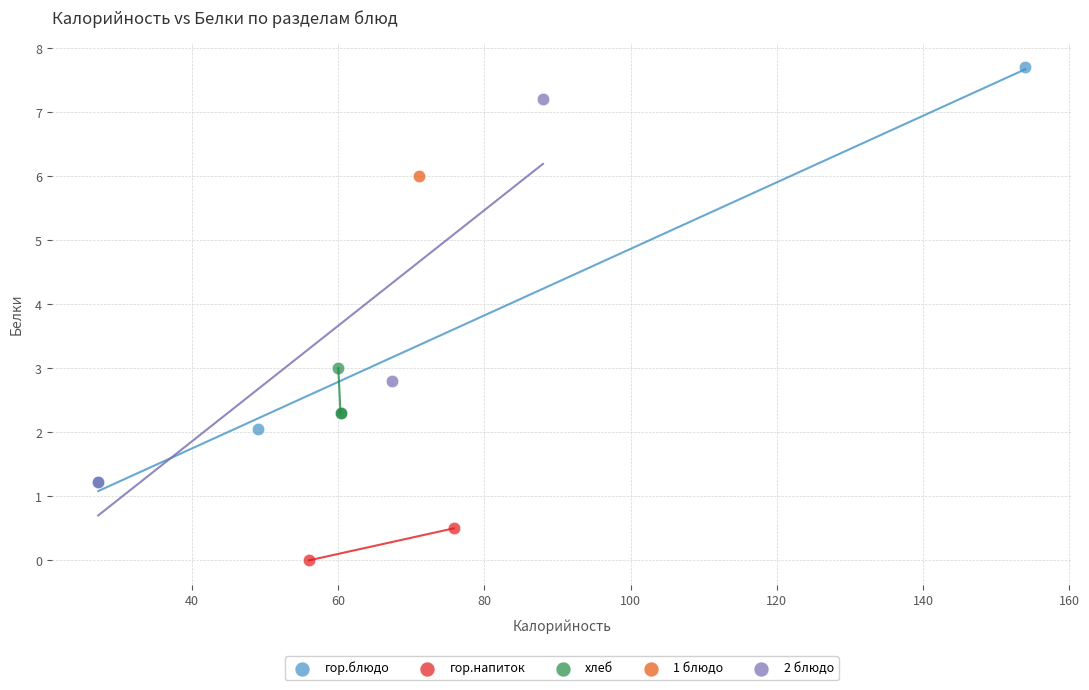

What are all the series names shown in the legend?

гор.блюдо, гор.напиток, хлеб, 1 блюдо, 2 блюдо